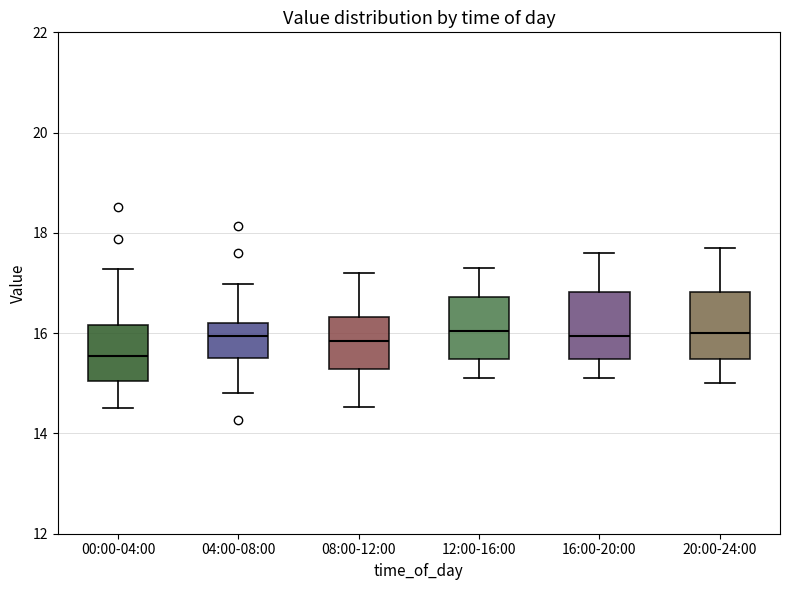

Where does the median line of the box for 04:00-08:00 sit on the y-axis? The values are not printed on the chart, so give them approximately, as read against the axis.

16.0